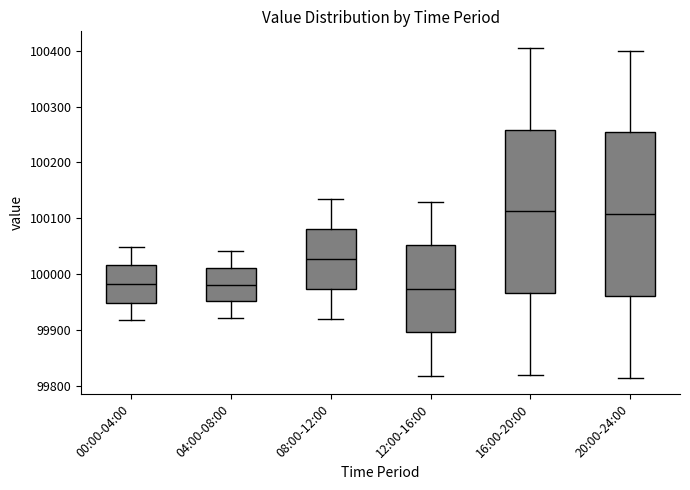

Where does the median line of the box for 12:00-16:00 sit on the y-axis? The values are not printed on the chart, so give them approximately, as read against the axis.

99970